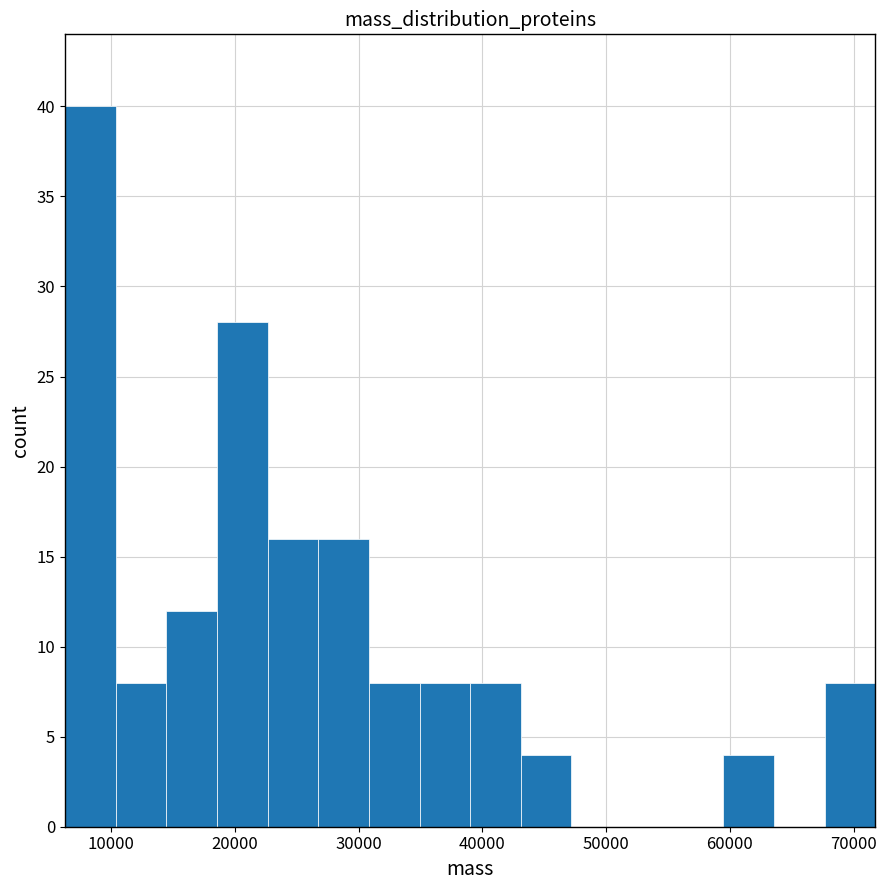

Which range on the x-axis has the tallest bar?

6000 to 10000